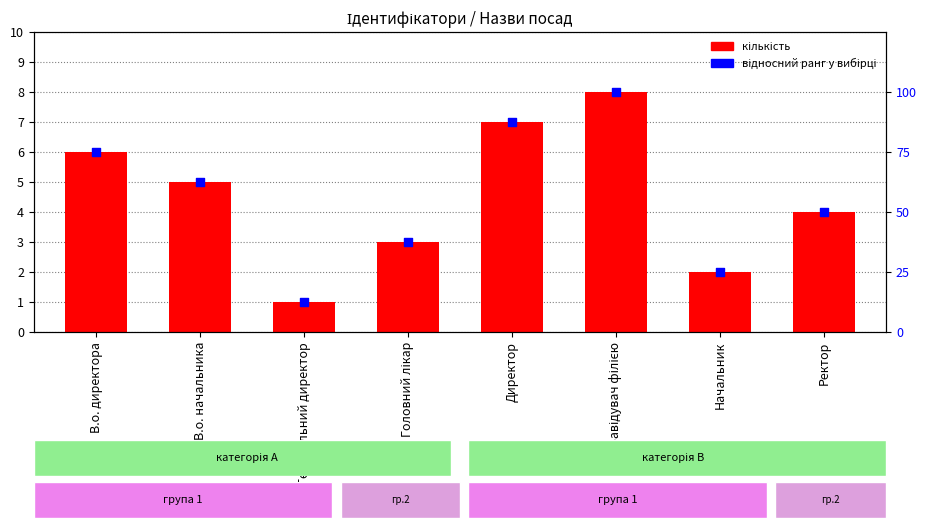

What is the total value across all series at Начальник?

27.0